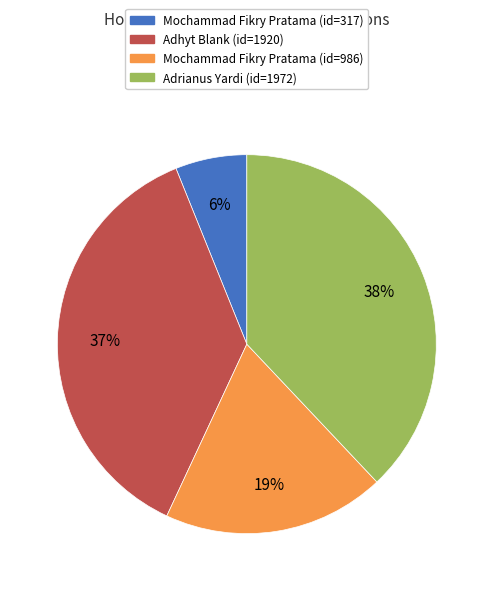

To the nearest percent, what is the difference between the largest and smallest slice percentages?

32%